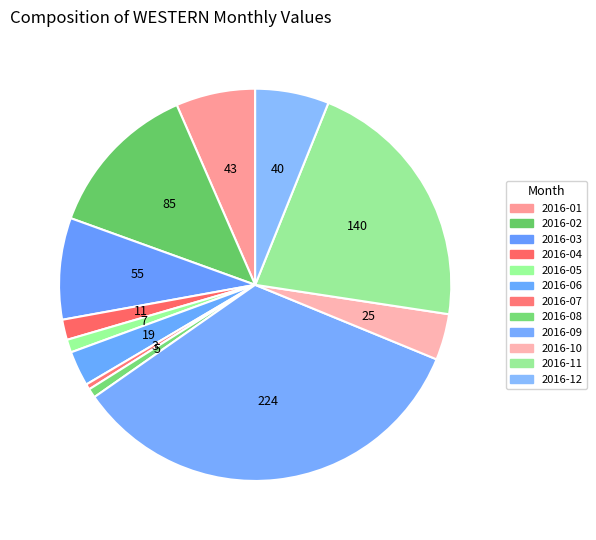

How many slices are in this pie chart?

12